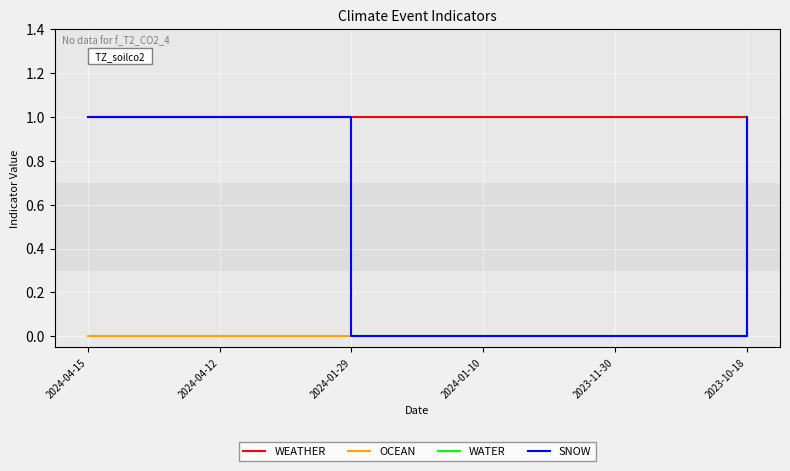

Between which two adjacent categories do OCEAN and WEATHER first intersect?

2023-11-30 and 2023-10-18